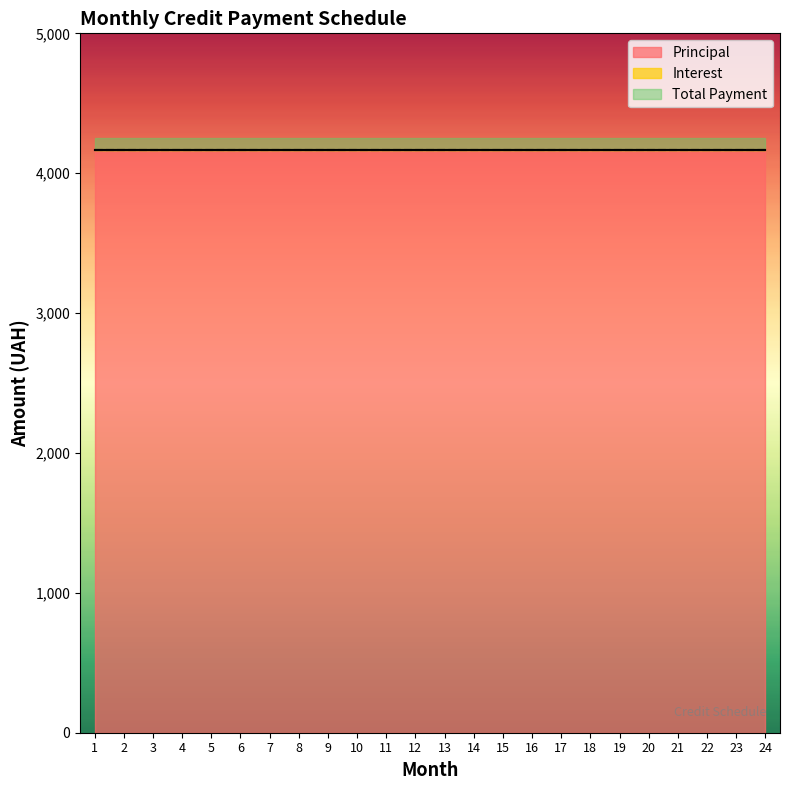

Is it true that Principal equals 1815.0 at 6?

False